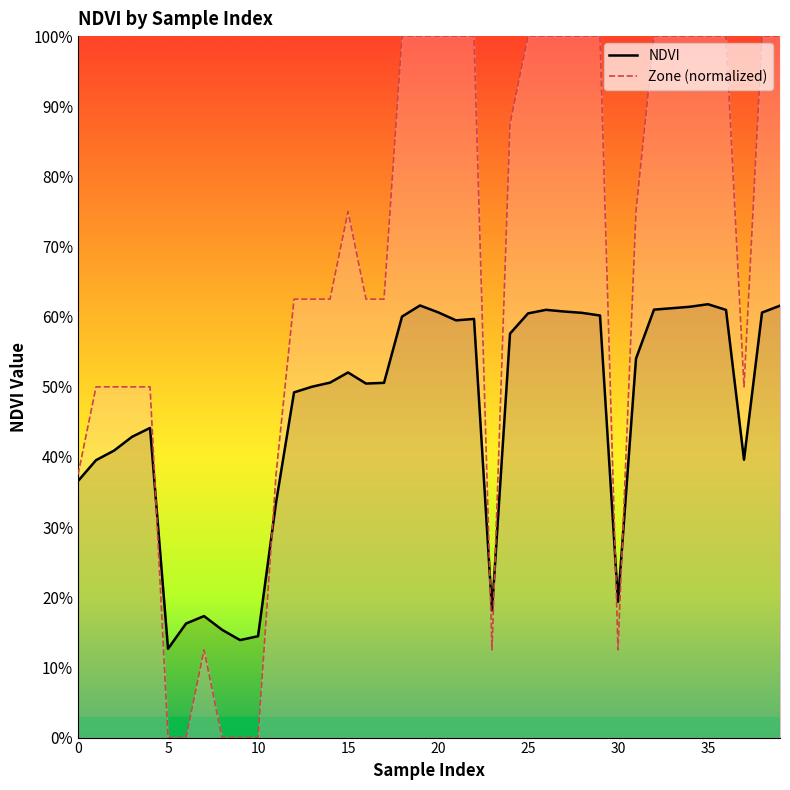

Between 18 and 5, which is larger?

18